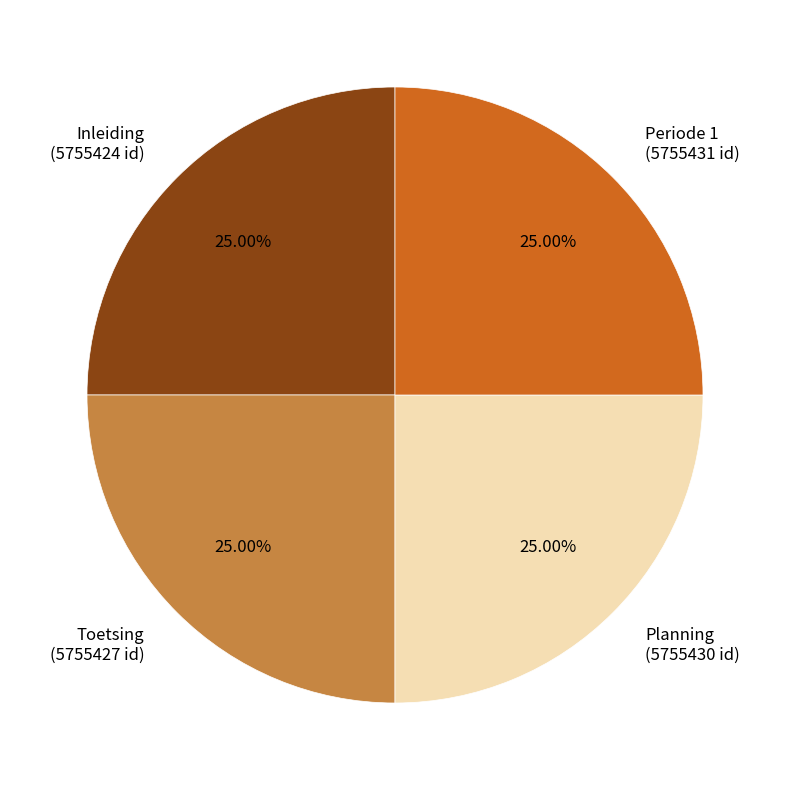

Is there any slice that represents more than half of the pie?

No